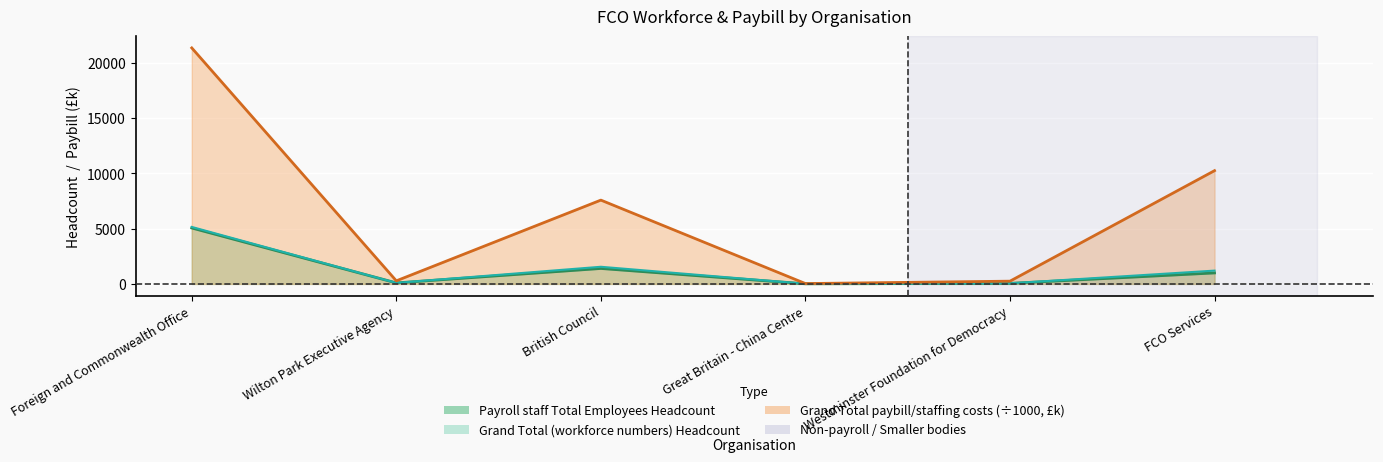

In Payroll staff Total Employees Headcount, how many points are lower than both neighbors (excluding endpoints)?

2